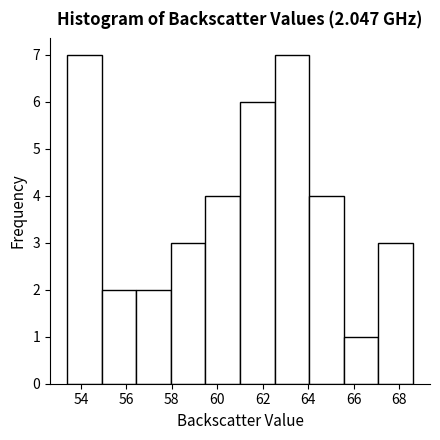

Reading left to right, transcribe this chart: for each bar, give the range it covers on the x-axis and its height. Neither the bar edges nor the heights are printed on the chart, so give them approximately, as read against the axes.

53.40 to 54.92: 7
54.92 to 56.44: 2
56.44 to 57.96: 2
57.96 to 59.48: 3
59.48 to 61.00: 4
61.00 to 62.52: 6
62.52 to 64.04: 7
64.04 to 65.56: 4
65.56 to 67.08: 1
67.08 to 68.60: 3